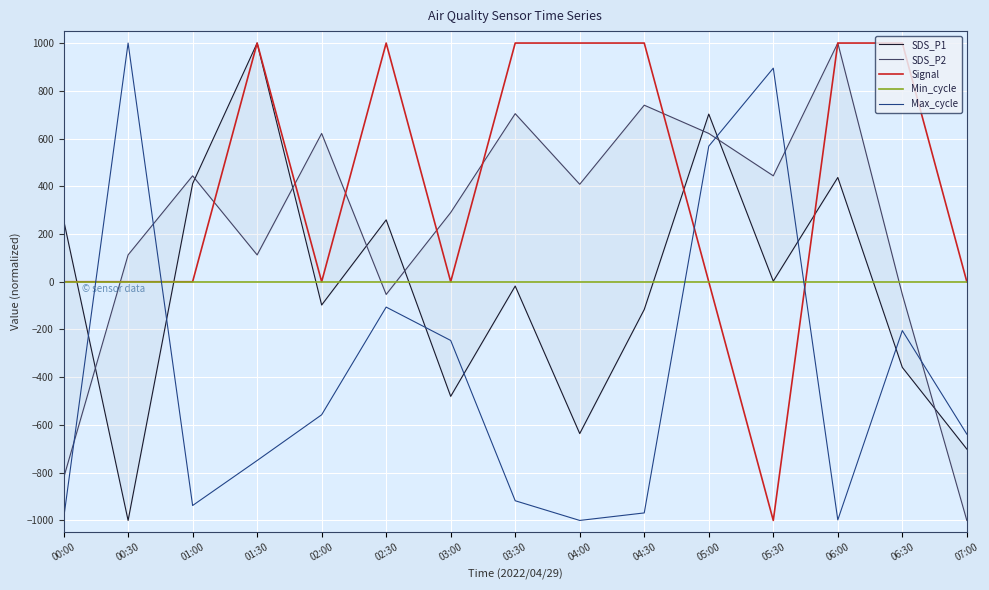

What position from the right is 01:30?

12